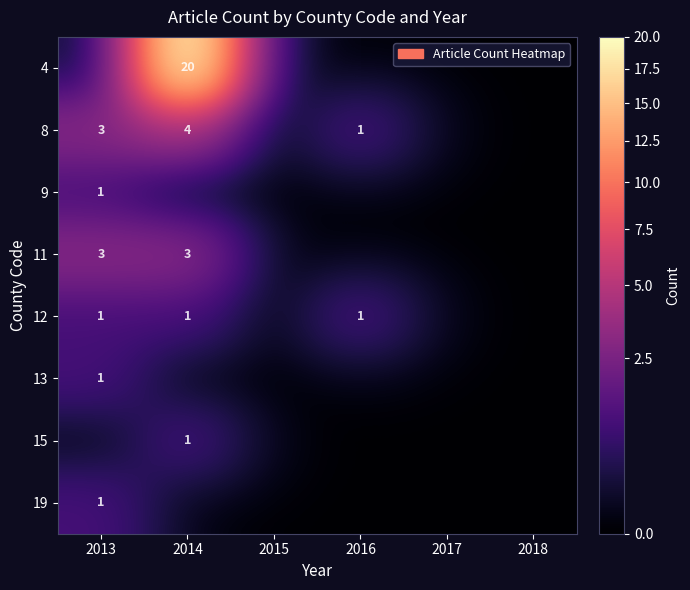

Which label corresponds to the largest value in the chart?

2014